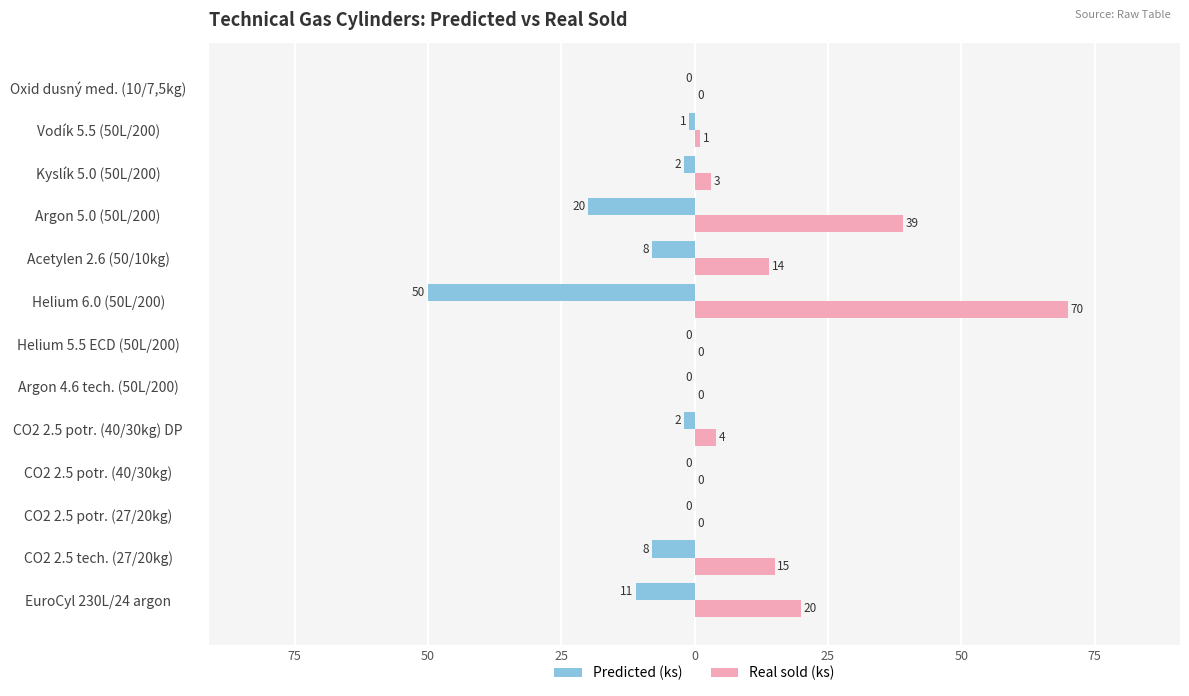

What are all the series names shown in the legend?

Predicted (ks), Real sold (ks)